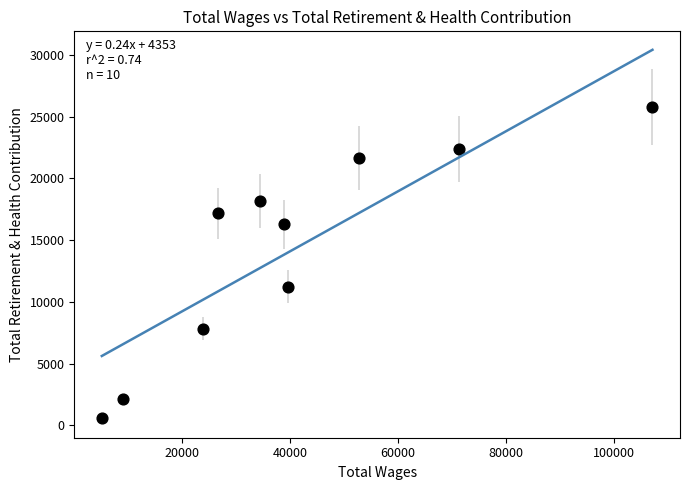

What Y value in the scatter plot is closest to 13153?

11223